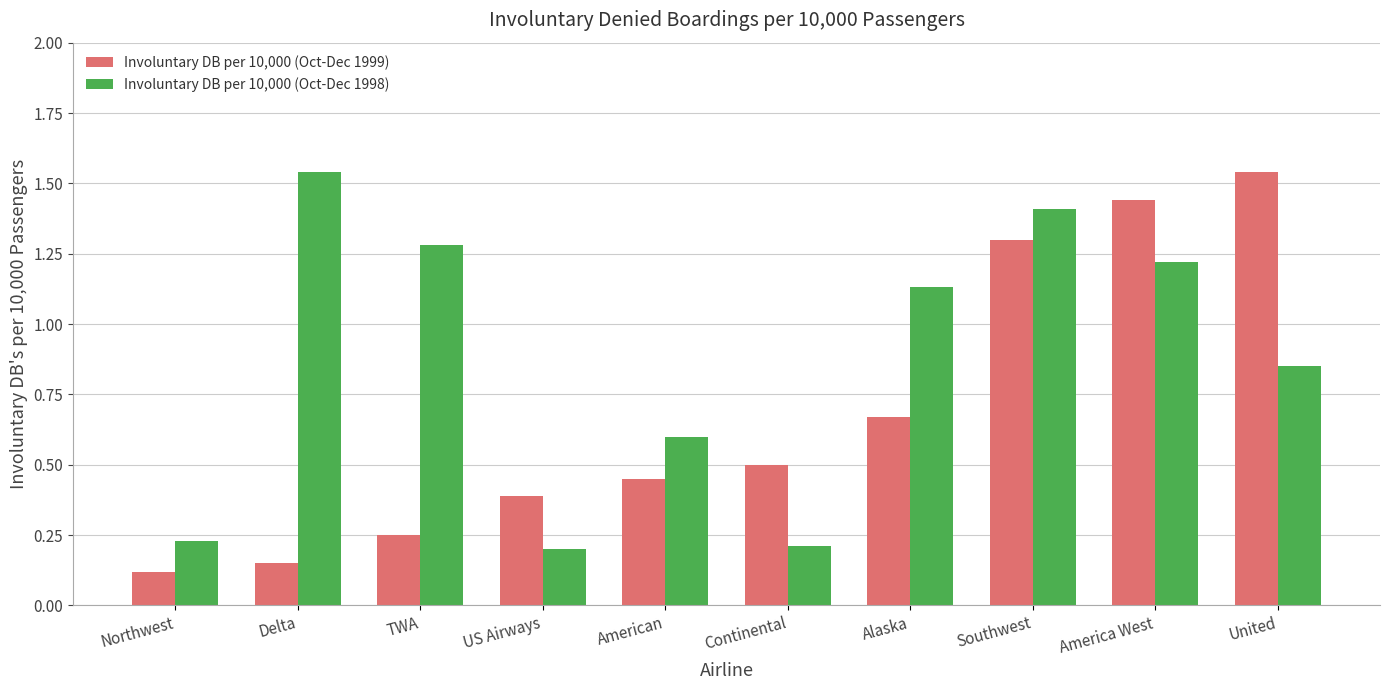

What is the label of the 5th bar from the right?

Continental